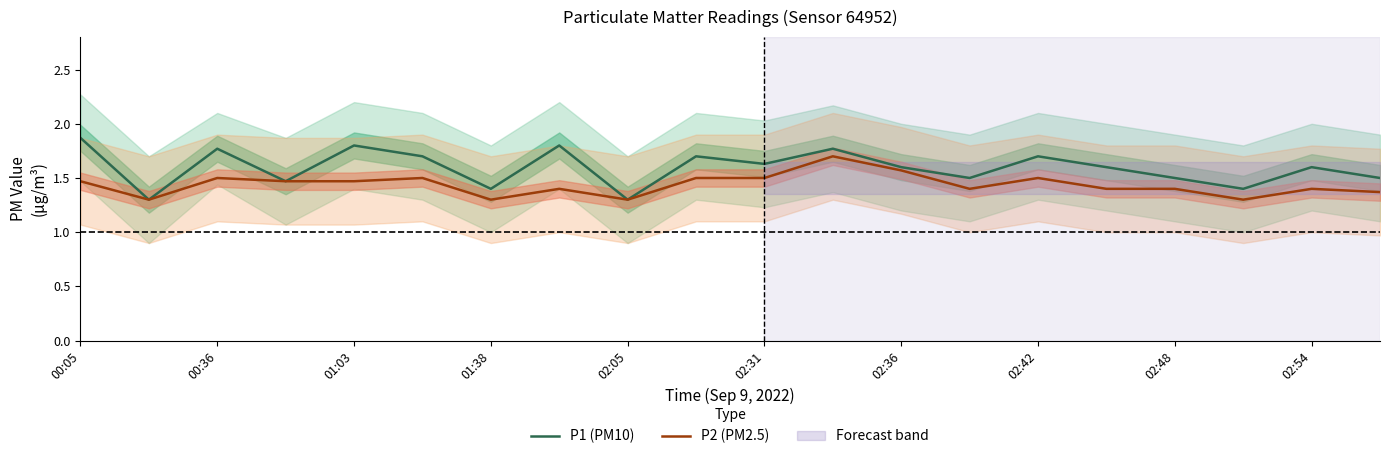

The value of P1 (PM10) at 01:38 is 2.4. True or false?

False